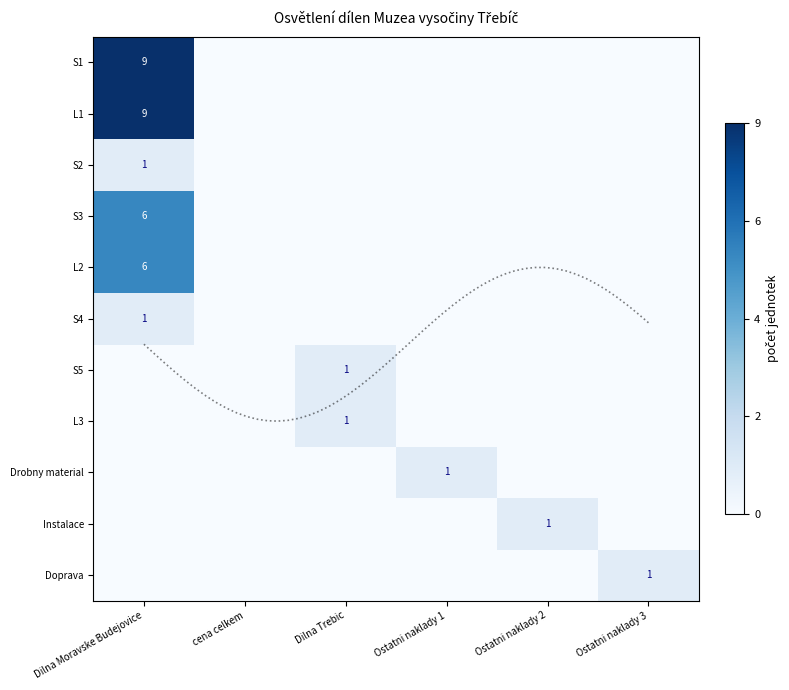

Is the value of L1 at cena celkem greater than the value of S1 at Dilna Moravske Budejovice?

No